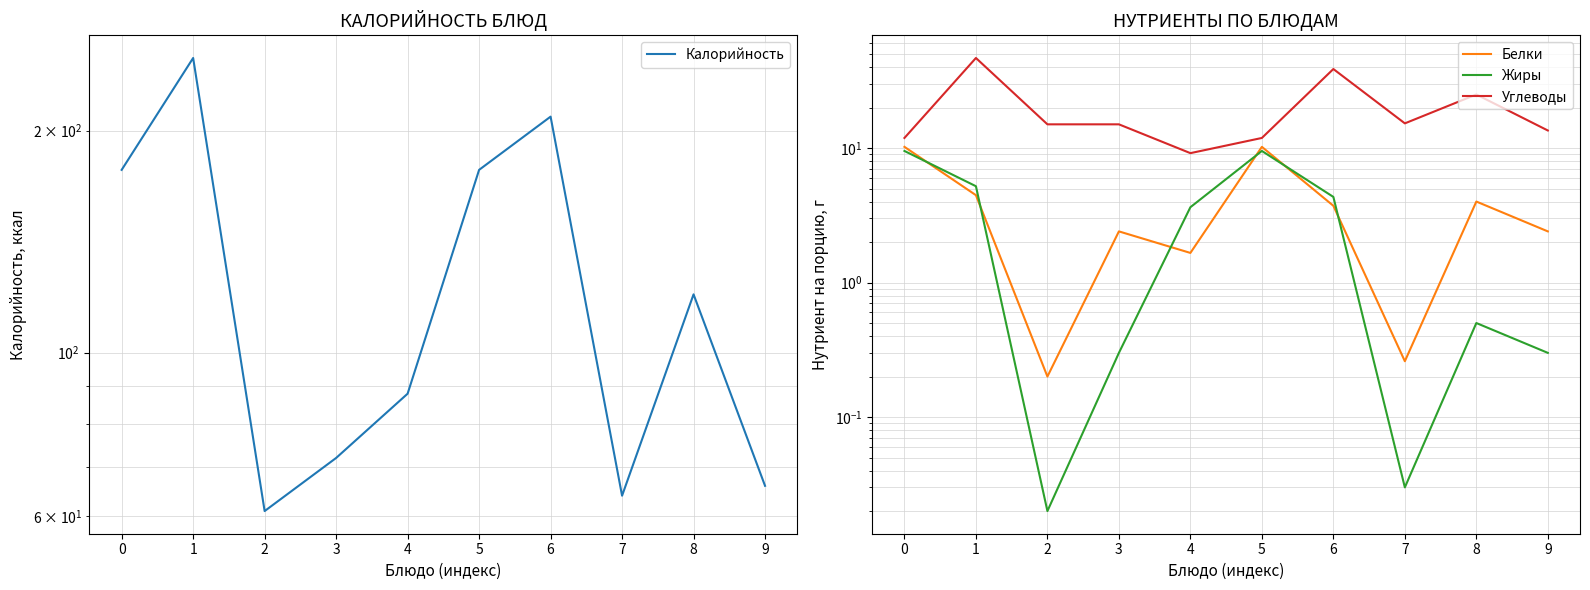

Which series has the widest spread of values?

Калорийность